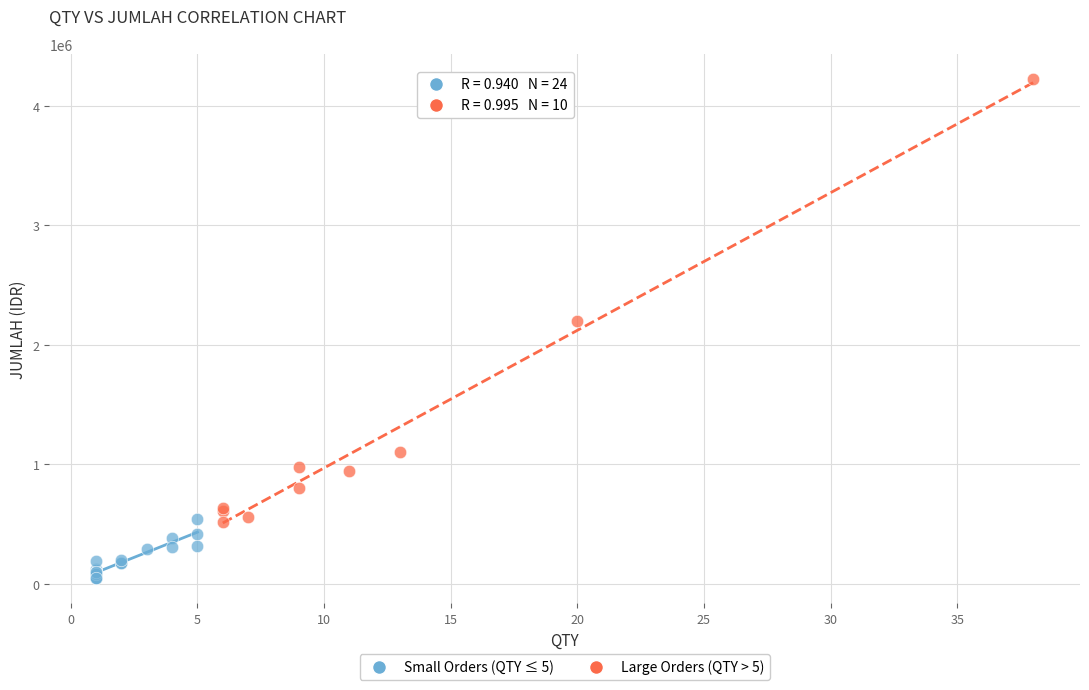

Which series contains the highest Y value?

Large Orders (QTY > 5)